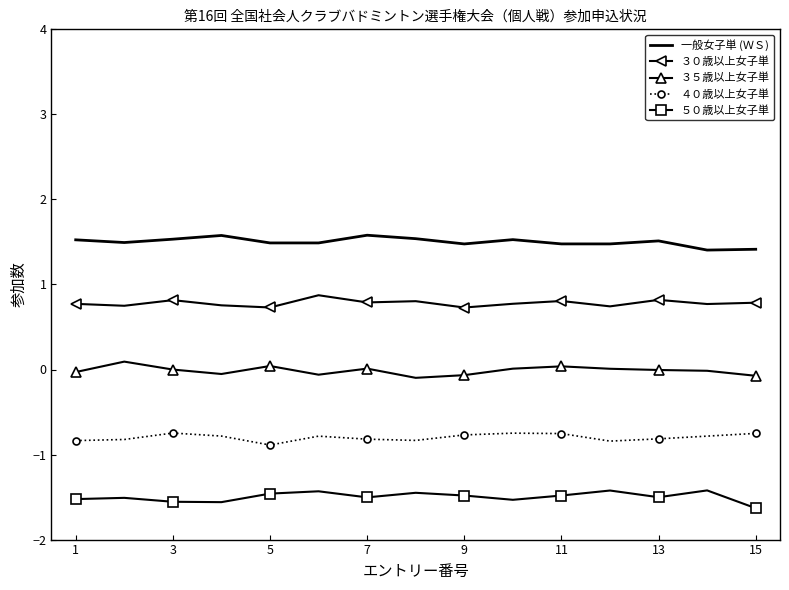

True or false: 一般女子単 (ＷＳ) and ４０歳以上女子単 cross at least once.

False